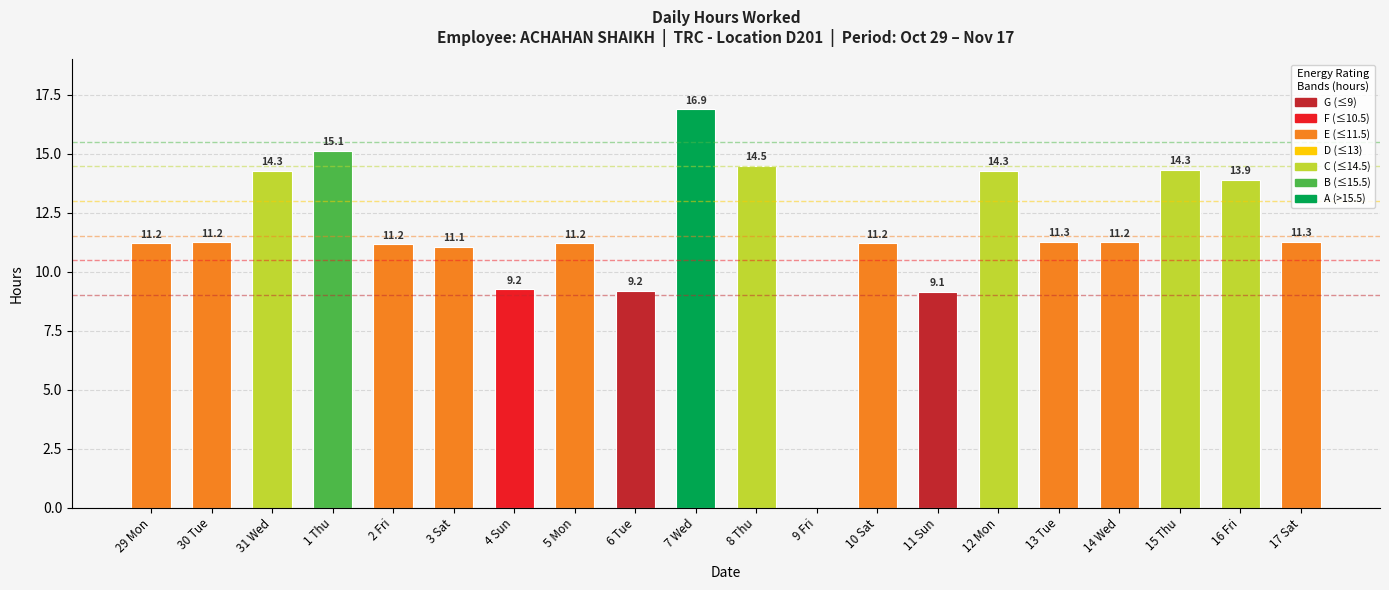

At which category does the chart reach its peak across all series?

7 Wed